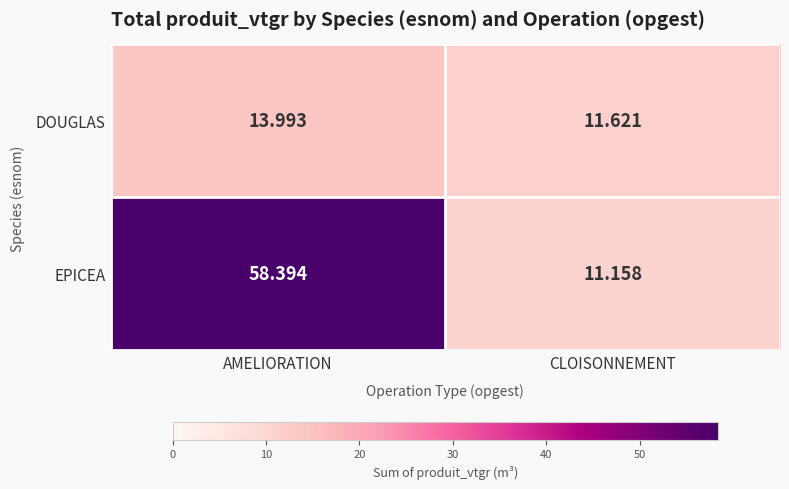

How many categories are shown in the chart?

2